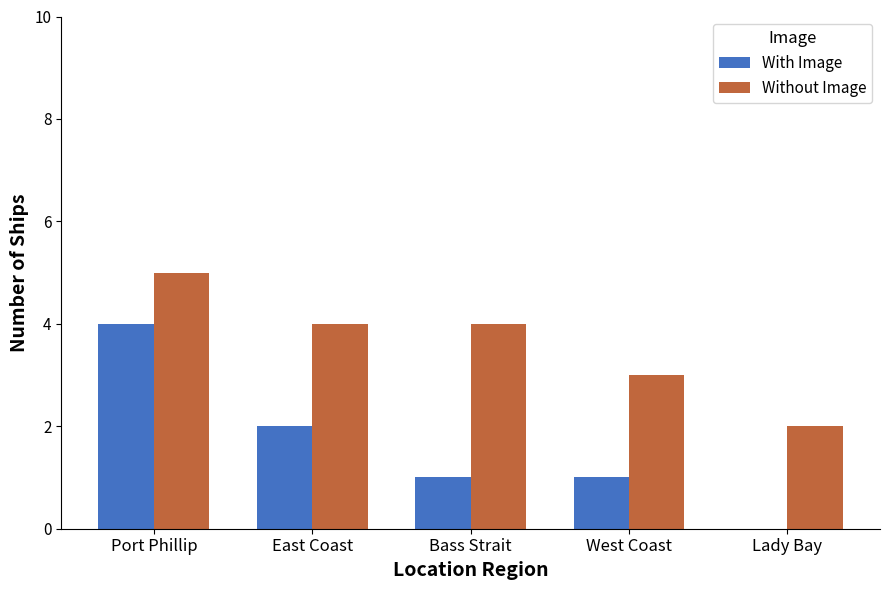

Is it true that With Image equals -2 at Lady Bay?

False